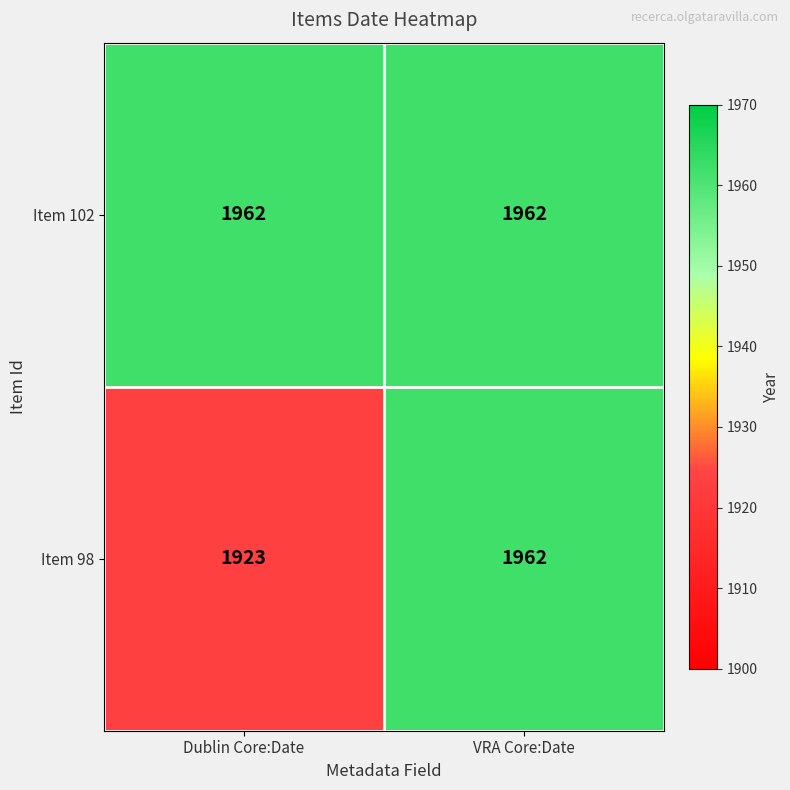

Reading right to left, transcribe all the data shown in this chart.

Item 102: VRA Core:Date=1962	Dublin Core:Date=1962
Item 98: VRA Core:Date=1962	Dublin Core:Date=1923